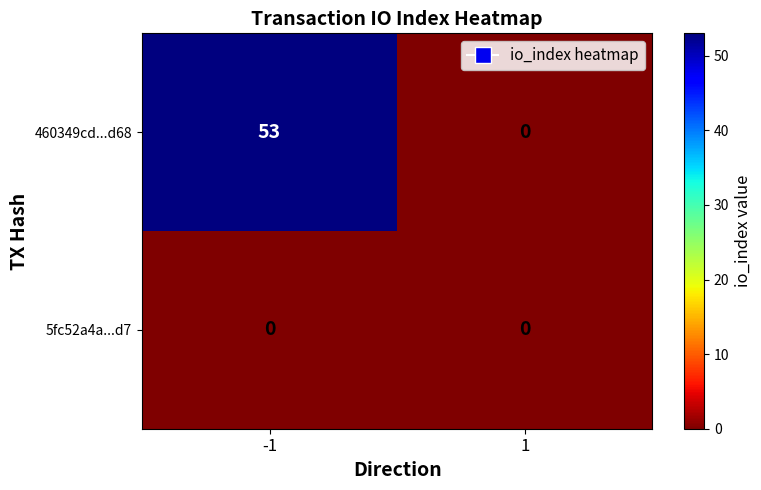

Reading right to left, transcribe all the data shown in this chart.

460349cd...d68: 1=0	-1=53
5fc52a4a...d7: 1=0	-1=0